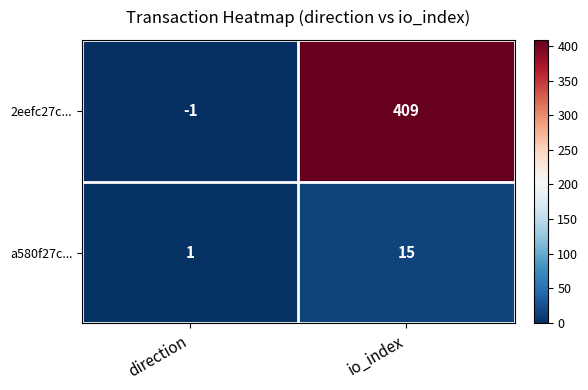

What is the sum of all a580f27c... values?

16